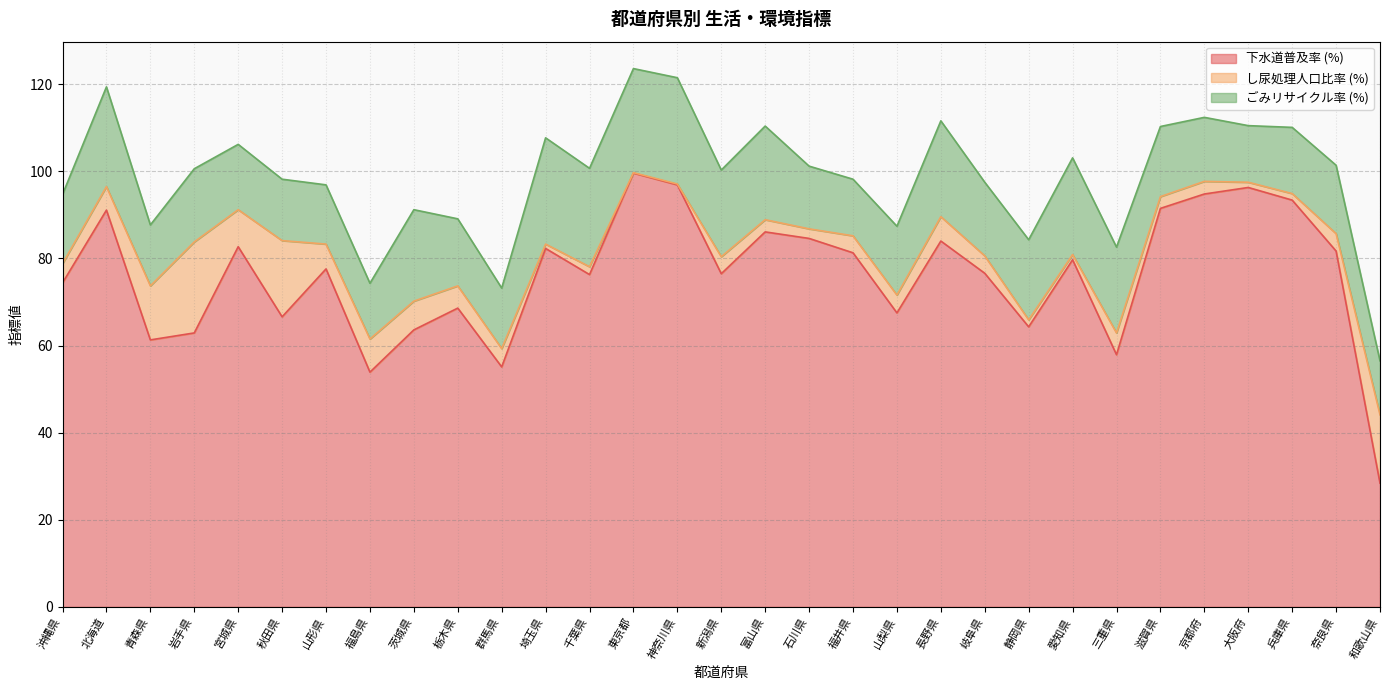

Reading left to right, list all the values displayed in this chart.

下水道普及率 (%): 沖縄県=74.4	北海道=91.1	青森県=61.3	岩手県=62.9	宮城県=82.7	秋田県=66.6	山形県=77.6	福島県=53.9	茨城県=63.6	栃木県=68.6	群馬県=55.1	埼玉県=82.3	千葉県=76.3	東京都=99.6	神奈川県=96.9	新潟県=76.5	富山県=86.1	石川県=84.6	福井県=81.3	山梨県=67.5	長野県=84.0	岐阜県=76.6	静岡県=64.3	愛知県=79.7	三重県=57.9	滋賀県=91.5	京都府=94.8	大阪府=96.3	兵庫県=93.4	奈良県=81.7	和歌山県=28.4
し尿処理人口比率 (%): 沖縄県=4.4	北海道=5.4	青森県=12.4	岩手県=20.9	宮城県=8.5	秋田県=17.5	山形県=5.7	福島県=7.6	茨城県=6.6	栃木県=5.1	群馬県=4.2	埼玉県=1.0	千葉県=1.8	東京都=0.1	神奈川県=0.2	新潟県=3.9	富山県=2.8	石川県=2.2	福井県=3.9	山梨県=4.1	長野県=5.6	岐阜県=4.0	静岡県=1.6	愛知県=1.2	三重県=5.0	滋賀県=2.7	京都府=2.9	大阪府=1.2	兵庫県=1.5	奈良県=4.0	和歌山県=15.7
ごみリサイクル率 (%): 沖縄県=15.9	北海道=22.9	青森県=14.0	岩手県=16.8	宮城県=15.0	秋田県=14.1	山形県=13.6	福島県=12.8	茨城県=21.0	栃木県=15.4	群馬県=13.9	埼玉県=24.4	千葉県=22.6	東京都=23.9	神奈川県=24.4	新潟県=19.9	富山県=21.5	石川県=14.4	福井県=13.0	山梨県=15.8	長野県=22.0	岐阜県=16.9	静岡県=18.4	愛知県=22.2	三重県=19.7	滋賀県=16.1	京都府=14.7	大阪府=13.0	兵庫県=15.2	奈良県=15.7	和歌山県=12.4